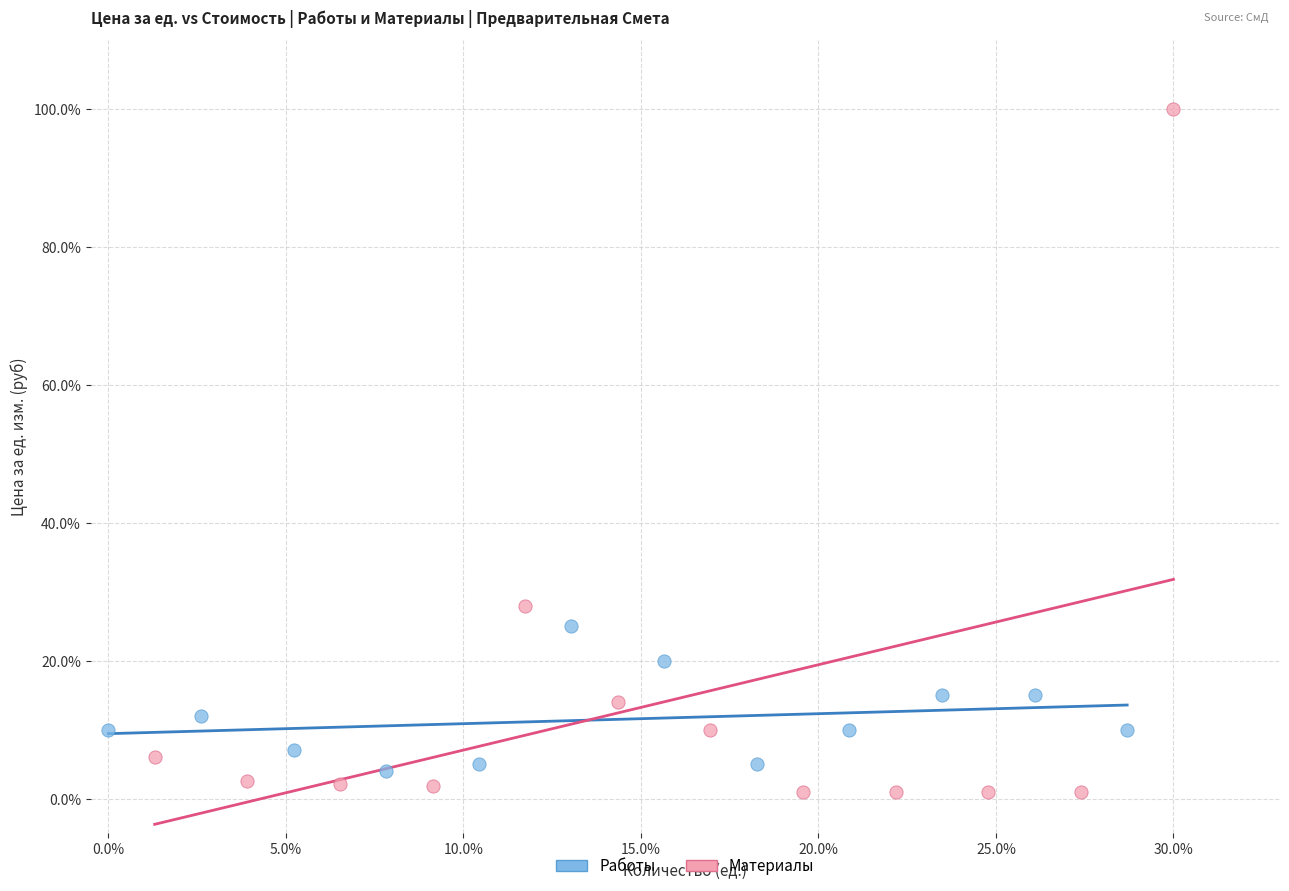

Which series has the widest spread of Y values?

Материалы